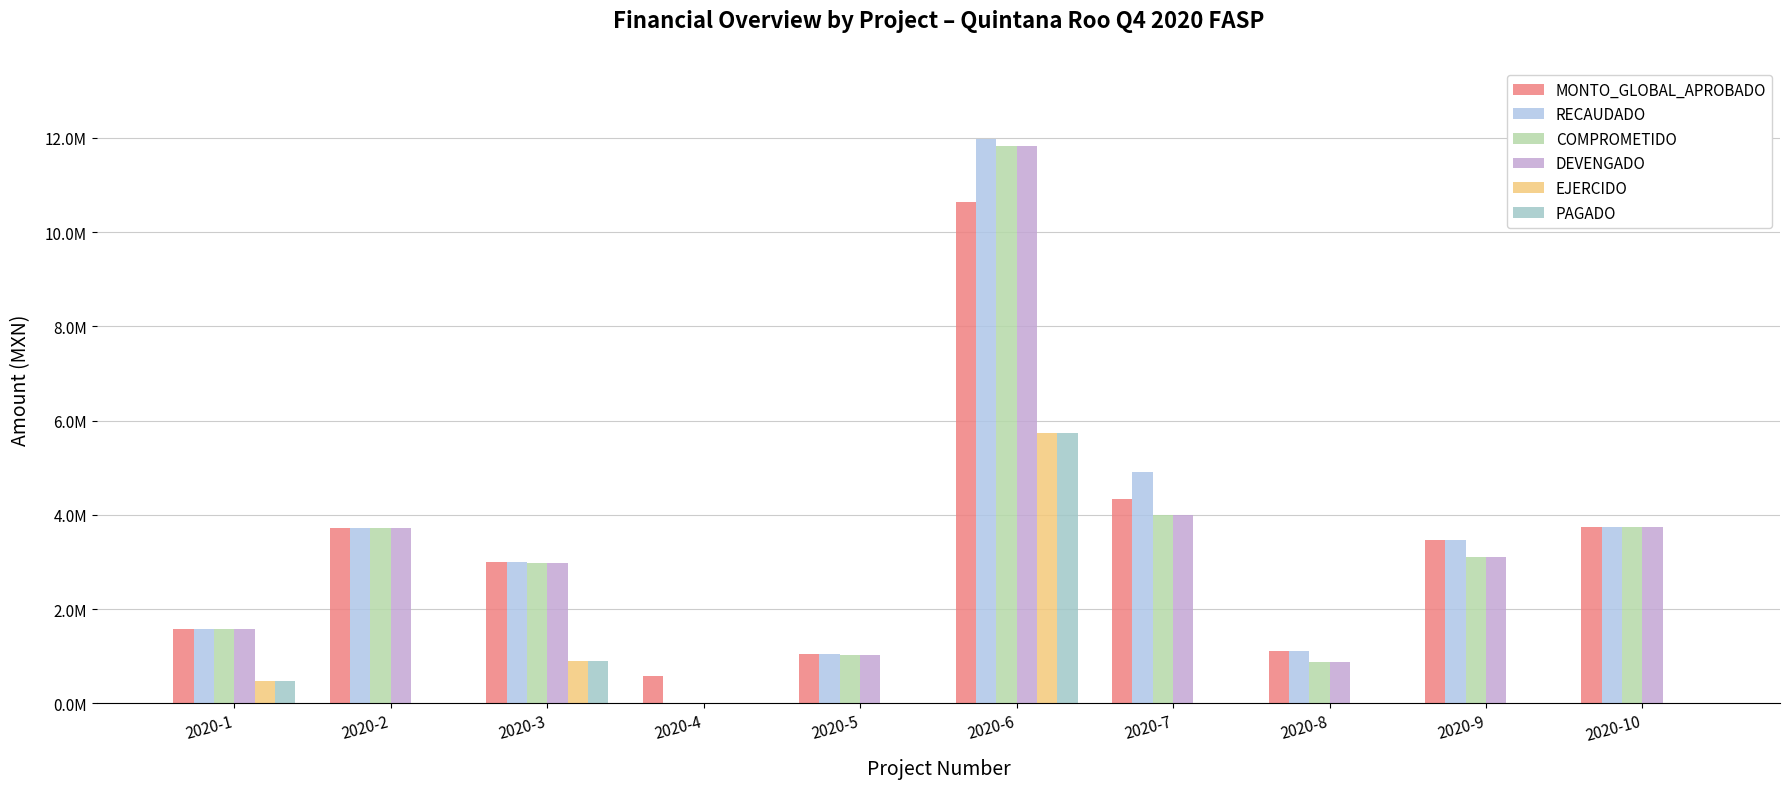

At which category is the sum across all series the highest?

2020-6